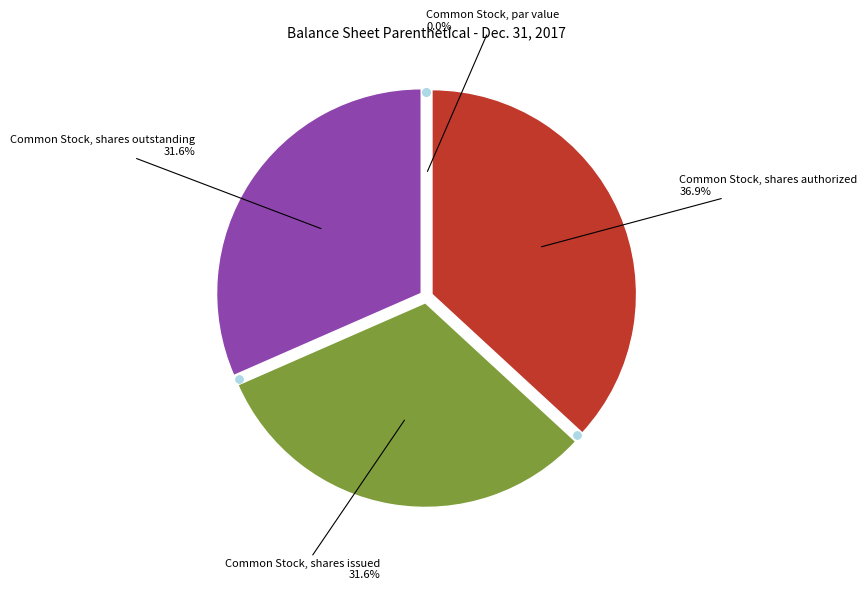

What portion of the pie excludes Common Stock, shares outstanding?

68.4%